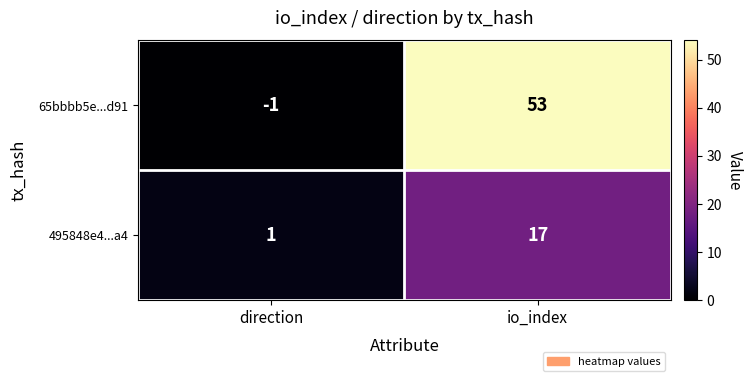

Reading left to right, list all the values displayed in this chart.

65bbbb5e...d91: -1	53
495848e4...a4: 1	17